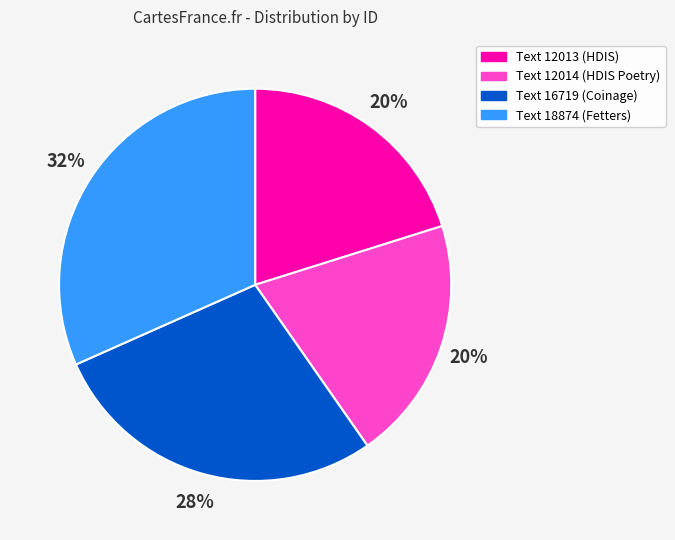

Is the sum of Text 18874 (Fetters) and Text 12014 (HDIS Poetry) greater than half?

Yes